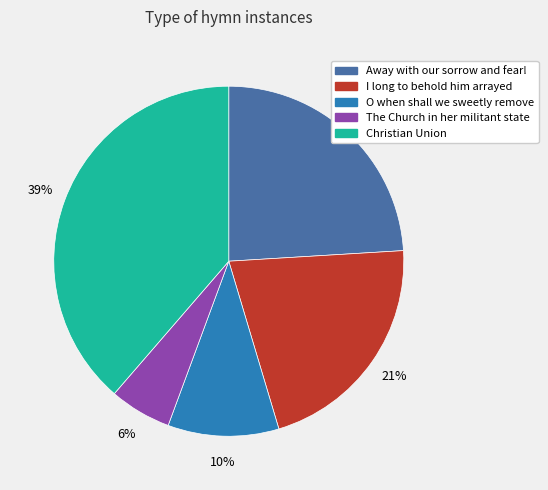

To the nearest percent, what is the difference between the The Church in her militant state and Away with our sorrow and fear! slice percentages?

18%